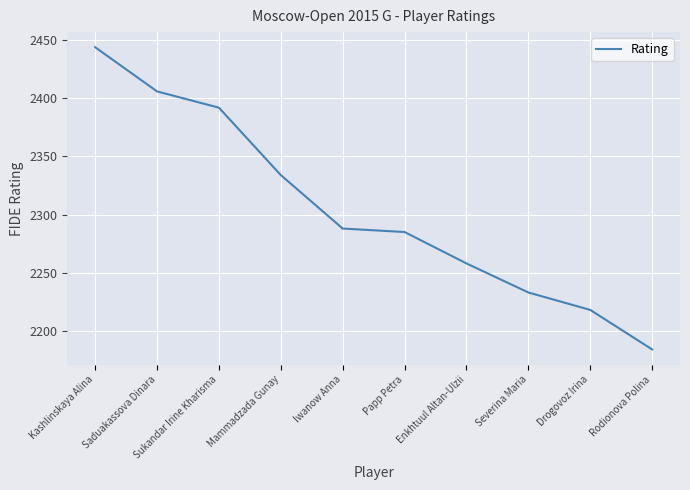

Read the value at Drogovoz Irina, to the nearest 5.

2220